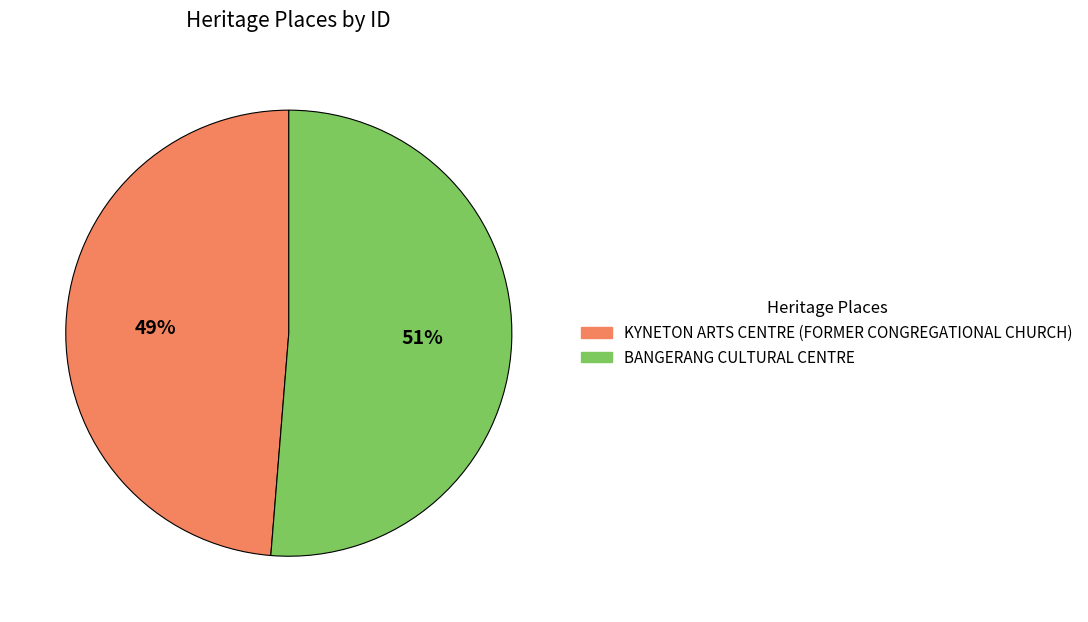

How many slices are in this pie chart?

2